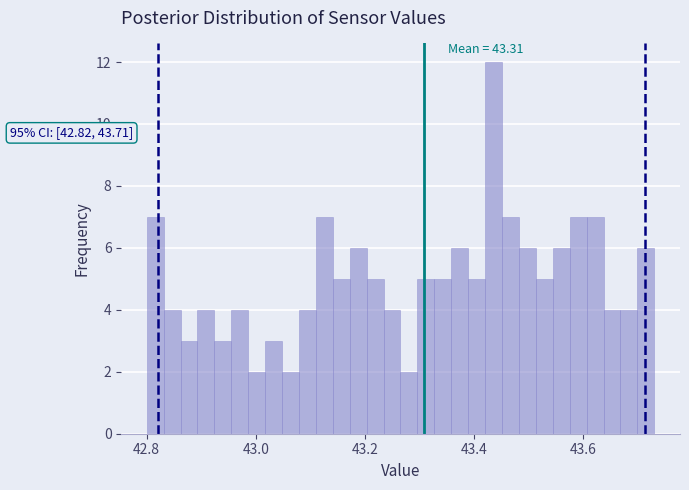

Read against the x-axis, roughly where is the centre of the tallest bar?

43.44